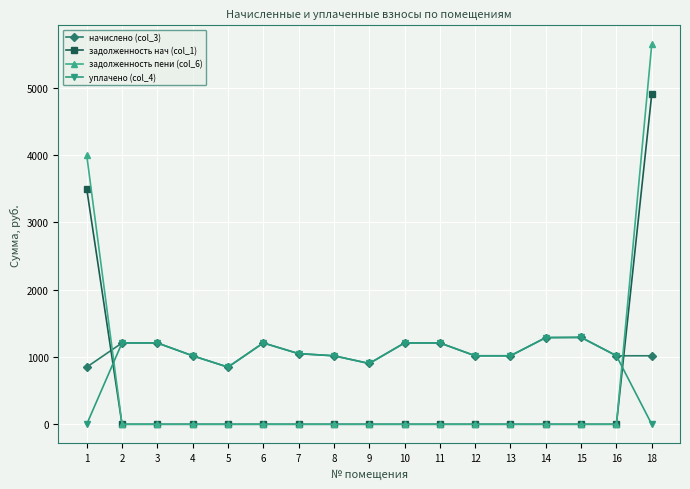

What is the greatest value displayed?

5645.2